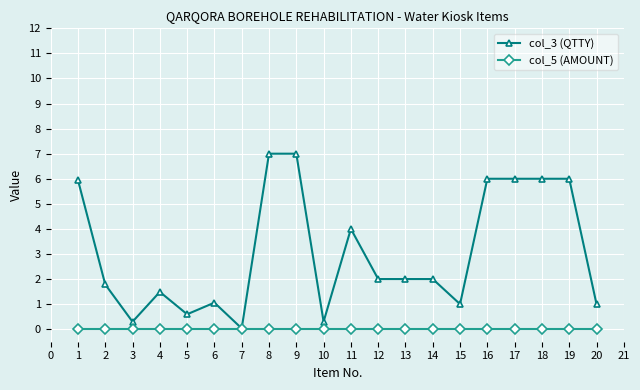

At which label does col_3 (QTTY) reach its minimum?

7